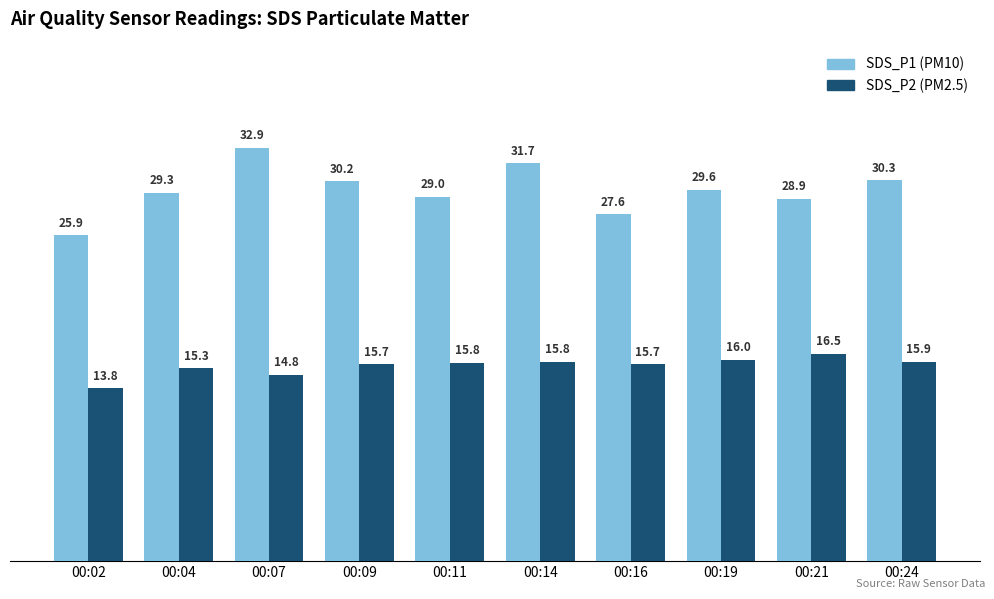

How many data points does each series have?

10